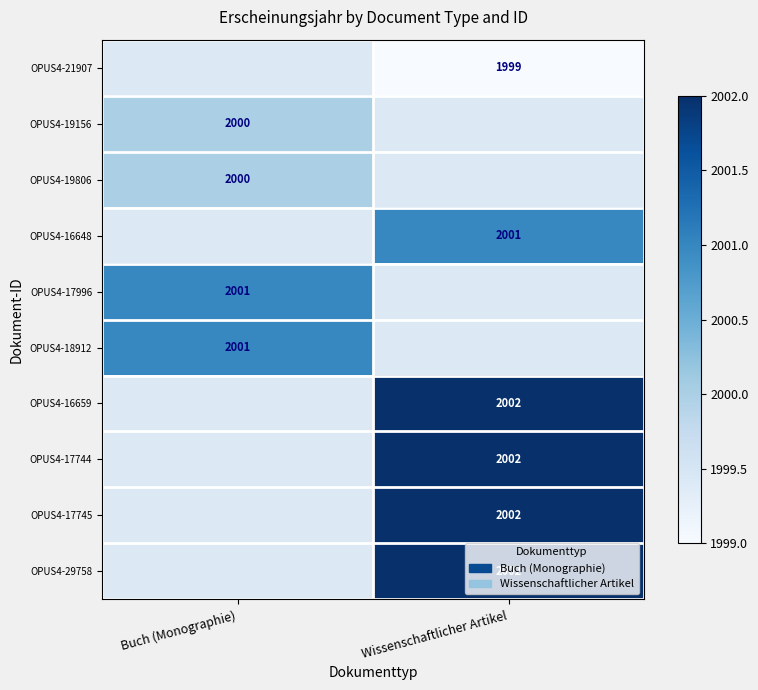

Is the value of OPUS4-16648 at Wissenschaftlicher Artikel greater than the value of OPUS4-29758 at Wissenschaftlicher Artikel?

No